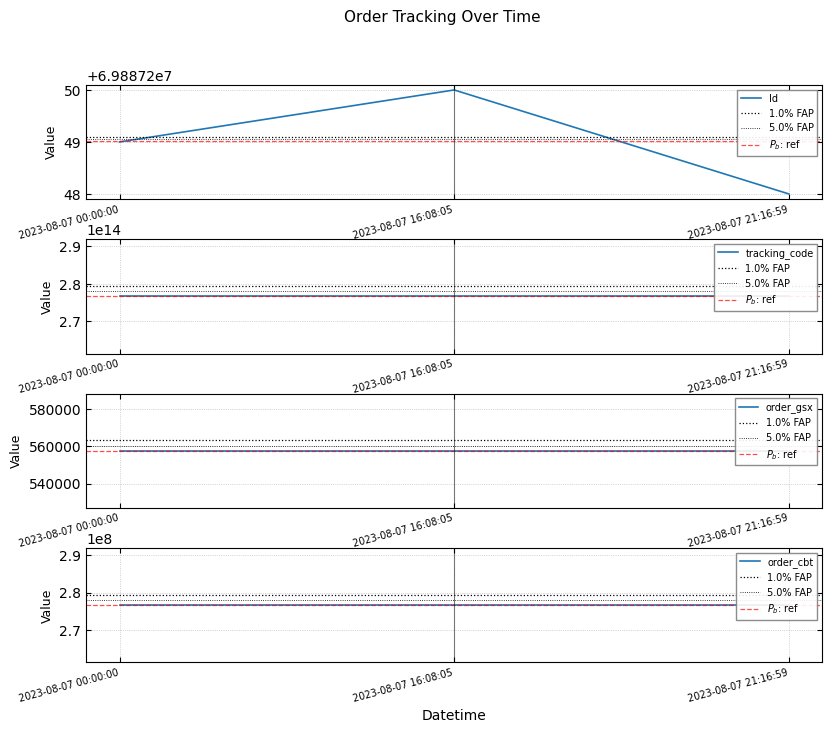

Reading left to right, what are all the values shown in this chart?

Id: 69887249	69887250	69887248
tracking_code: 276681112557600	276681112557600	276681112557600
order_gsx: 557599	557599	557599
order_cbt: 276681112	276681112	276681112